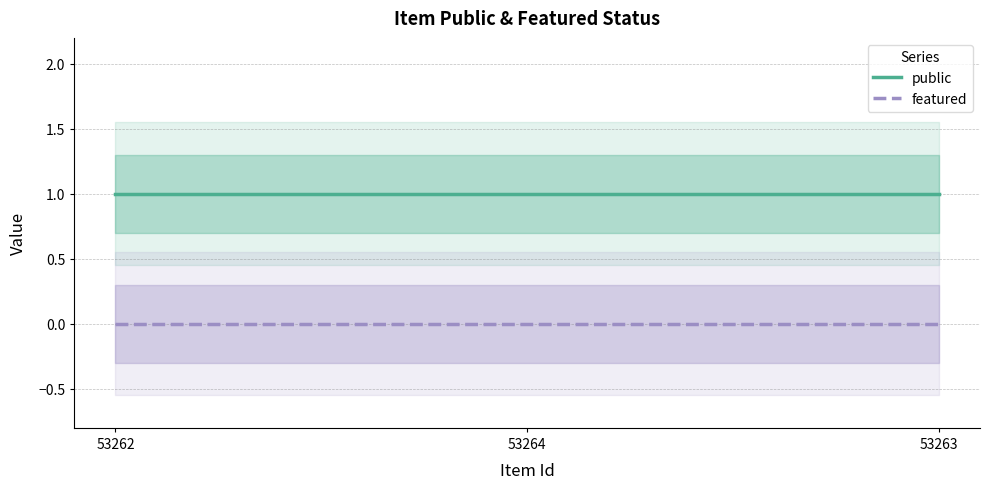

How many lines are shown in the chart?

2